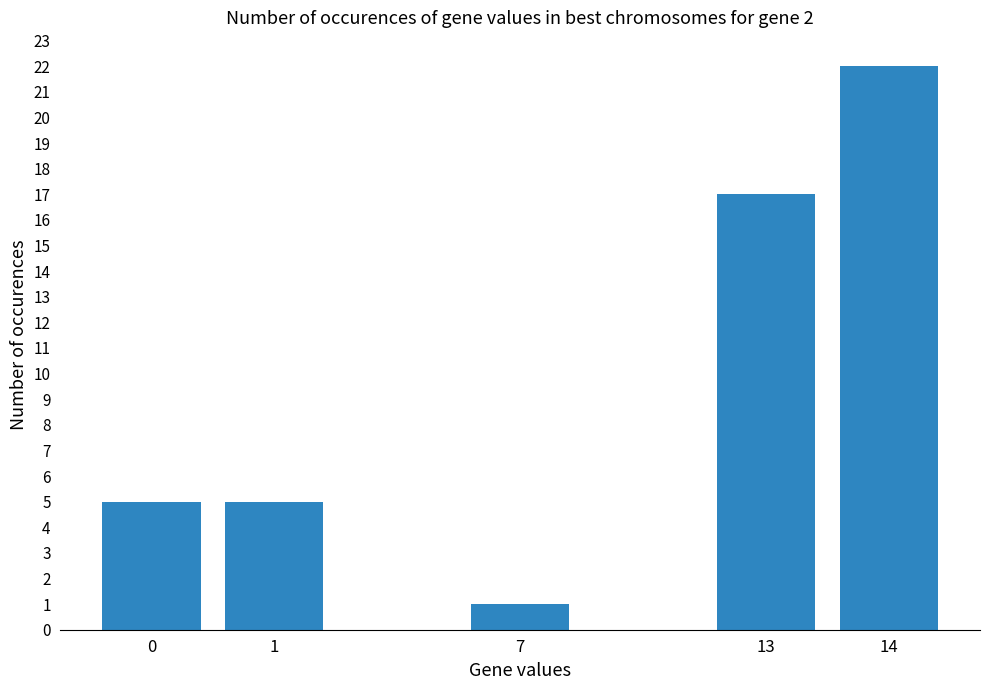

What is the ratio of the value at 0 to the value at 14?

0.2